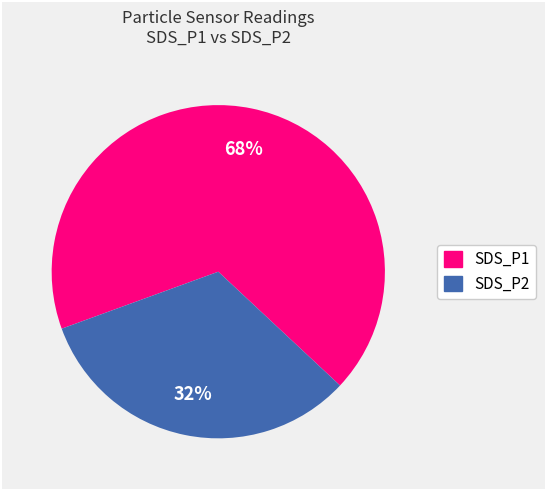

What percentage is the SDS_P1 slice, to the nearest percent?

68%